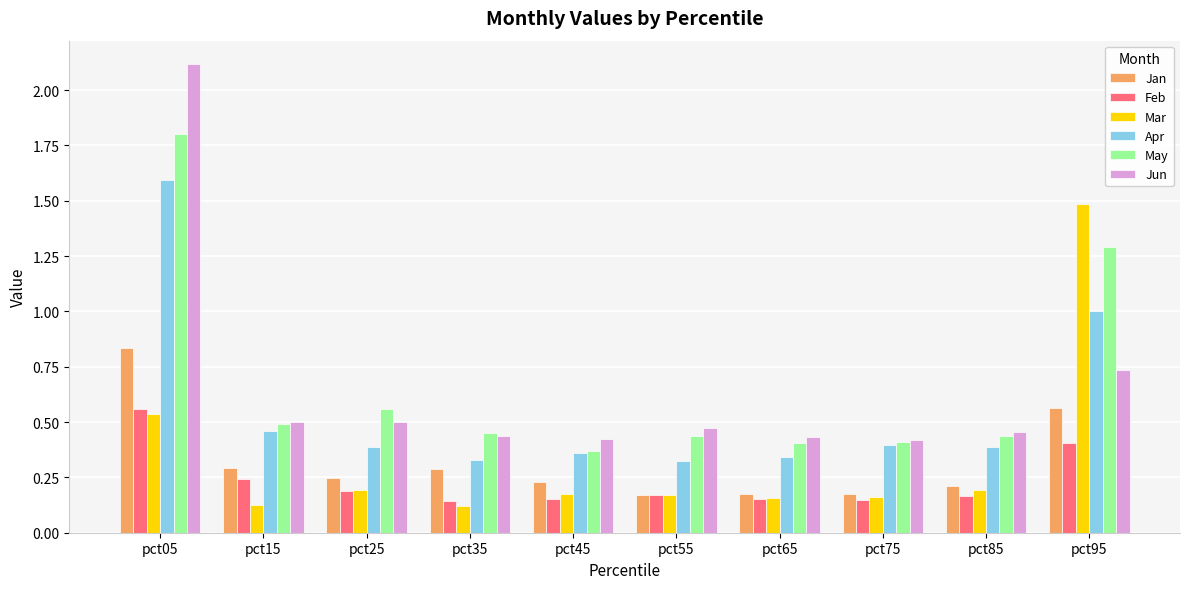

The value of Jun at pct65 is 0.4. True or false?

True